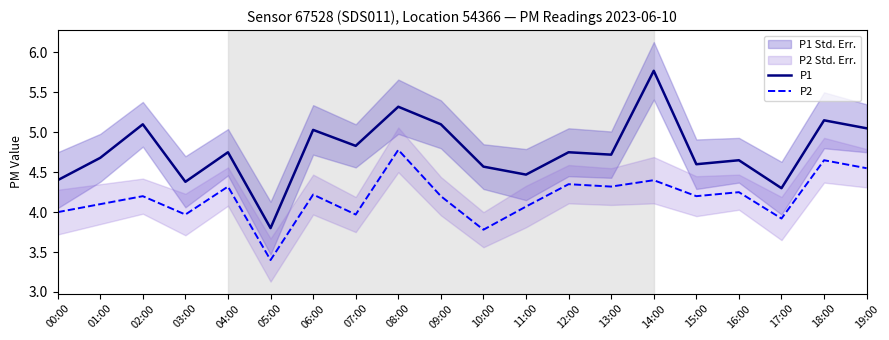

What value does the P2 series have at 11:00?

4.1